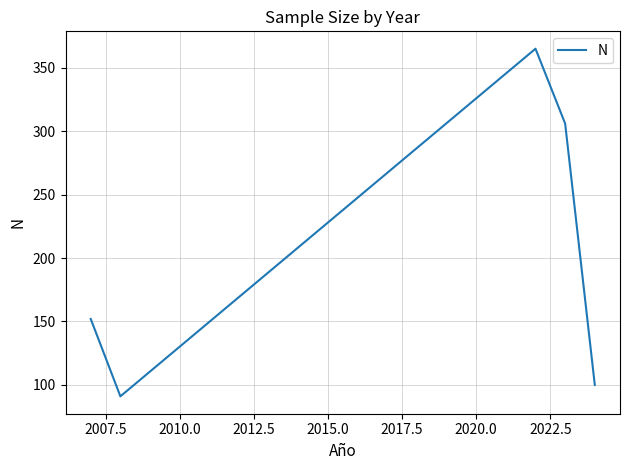

What is the maximum value shown in the chart?

365